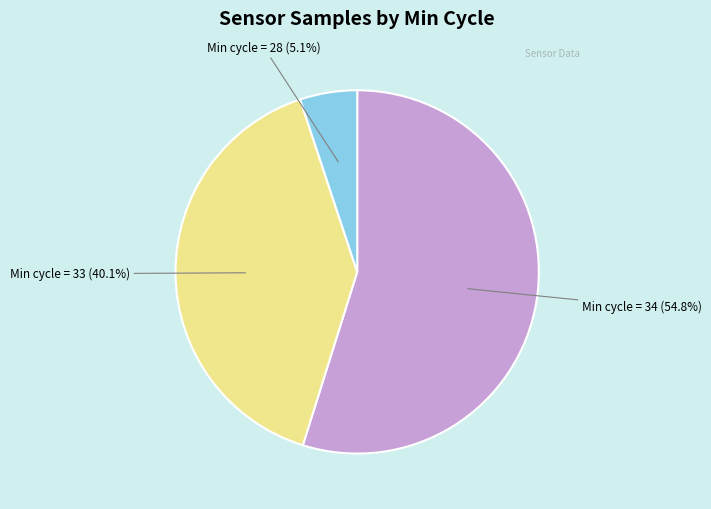

Is there any slice that represents more than half of the pie?

Yes